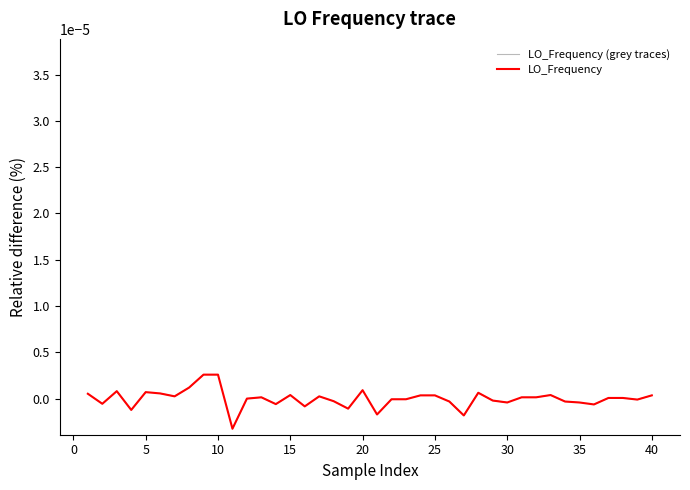

The value at 27 is 0.0. True or false?

False